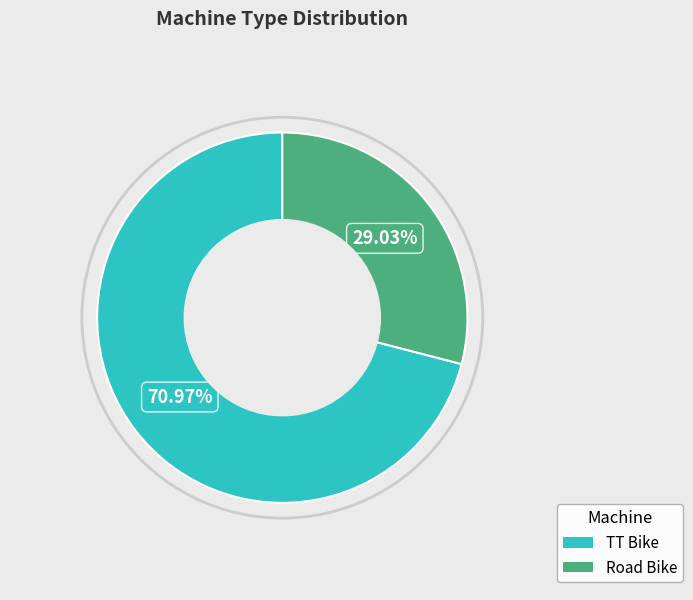

Is TT Bike the majority of the pie?

Yes